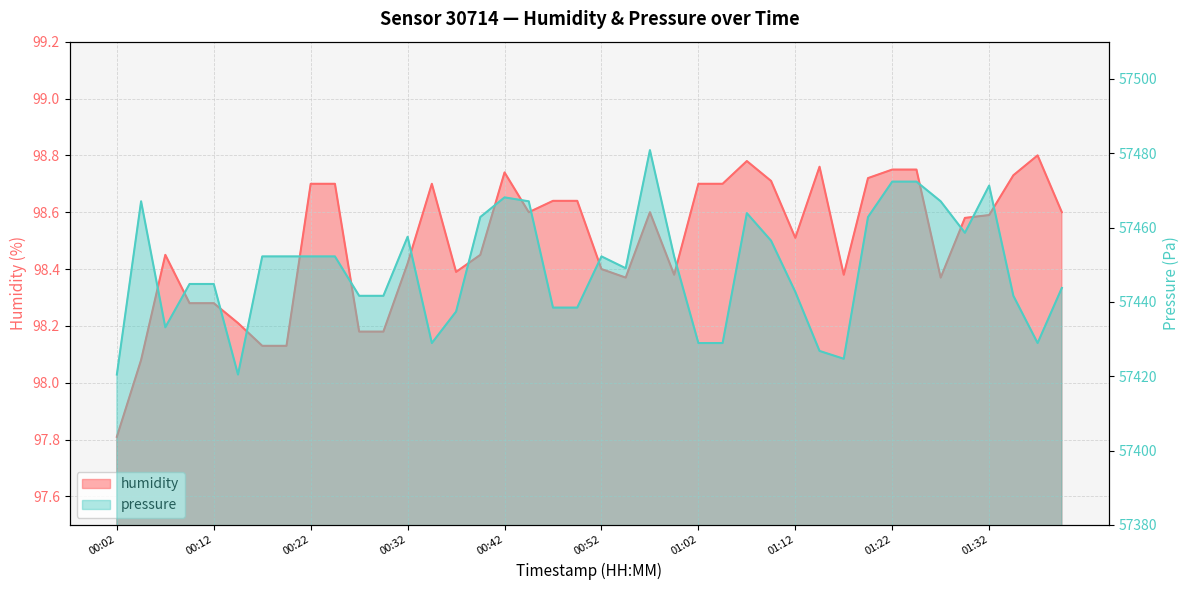

List the labels in order of pressure value, largest first.

00:57, 01:22, 01:25, 01:32, 00:42, 00:04, 00:44, 01:27, 01:07, 00:39, 01:20, 01:30, 00:32, 01:09, 00:17, 00:19, 00:22, 00:24, 00:52, 00:59, 00:54, 00:09, 00:12, 01:40, 01:12, 00:27, 00:29, 01:35, 00:47, 00:49, 00:37, 00:07, 00:34, 01:02, 01:04, 01:37, 01:14, 01:17, 00:02, 00:14